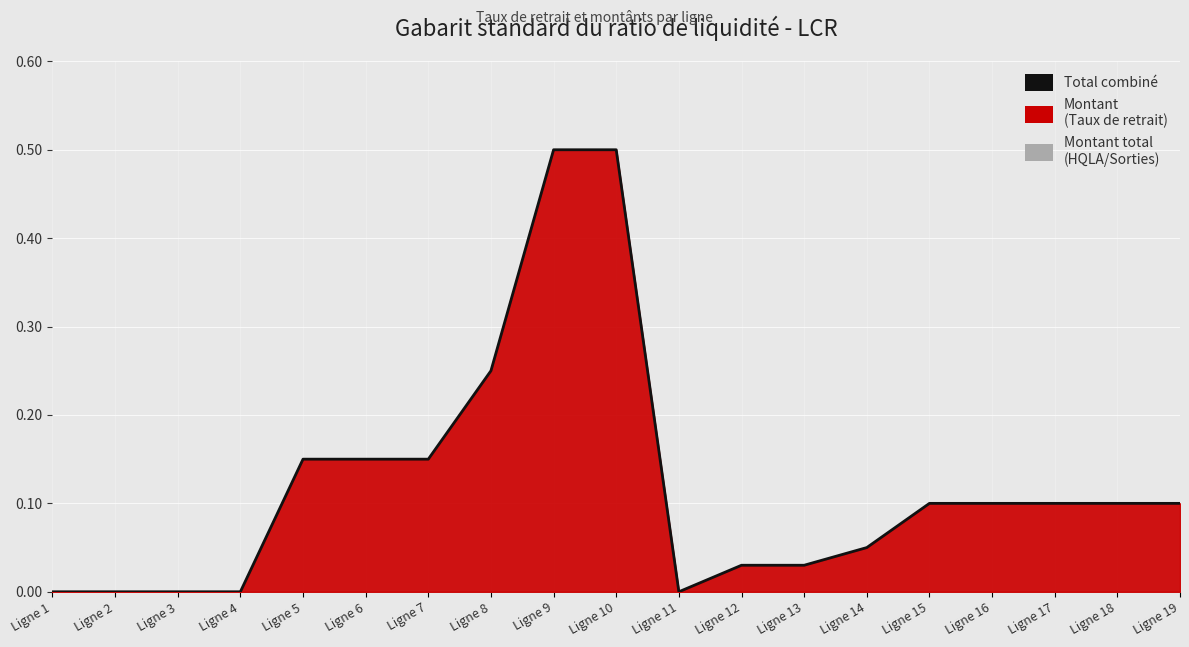

Rank the categories by value from lowest to highest.

Ligne 1, Ligne 2, Ligne 3, Ligne 4, Ligne 11, Ligne 12, Ligne 13, Ligne 14, Ligne 15, Ligne 16, Ligne 17, Ligne 18, Ligne 19, Ligne 5, Ligne 6, Ligne 7, Ligne 8, Ligne 9, Ligne 10